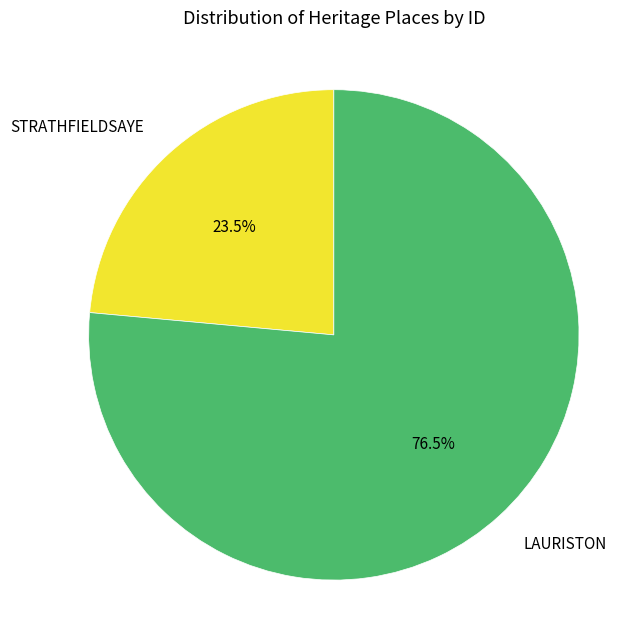

Which has a higher value, LAURISTON or STRATHFIELDSAYE?

LAURISTON